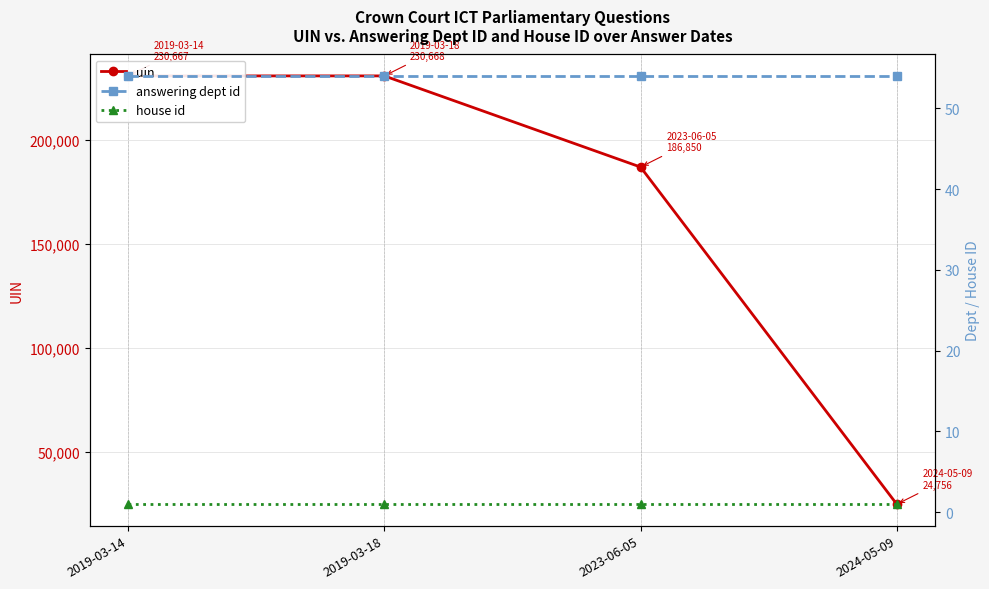

How many interior local peaks does the uin series have?

1